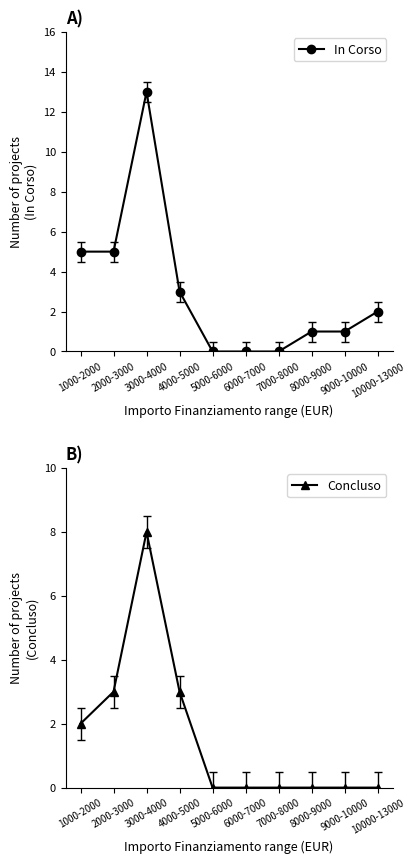

What is the label of the 3rd point from the right?

8000-9000